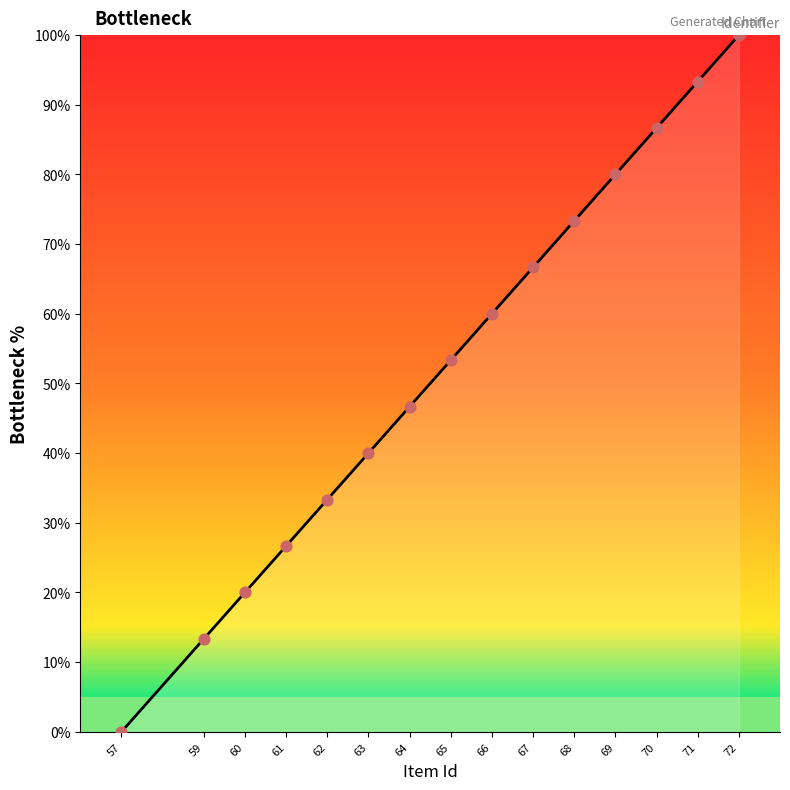

What is the ratio of the value at 62 to the value at 69?

0.4